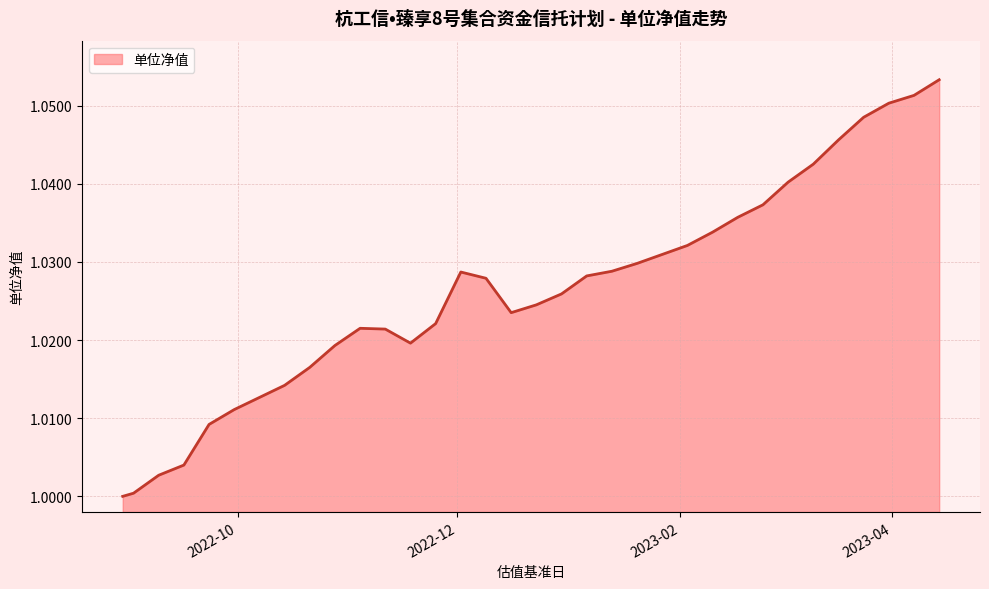

True or false: the data has more than 1 interior local peaks.

True